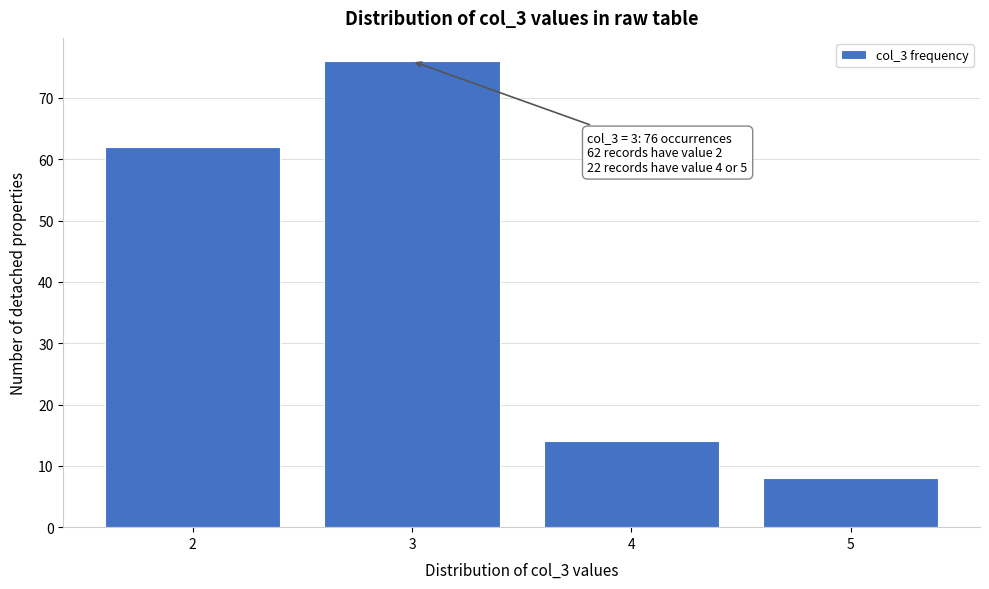

Which range on the x-axis has the tallest bar?

2.5 to 3.5